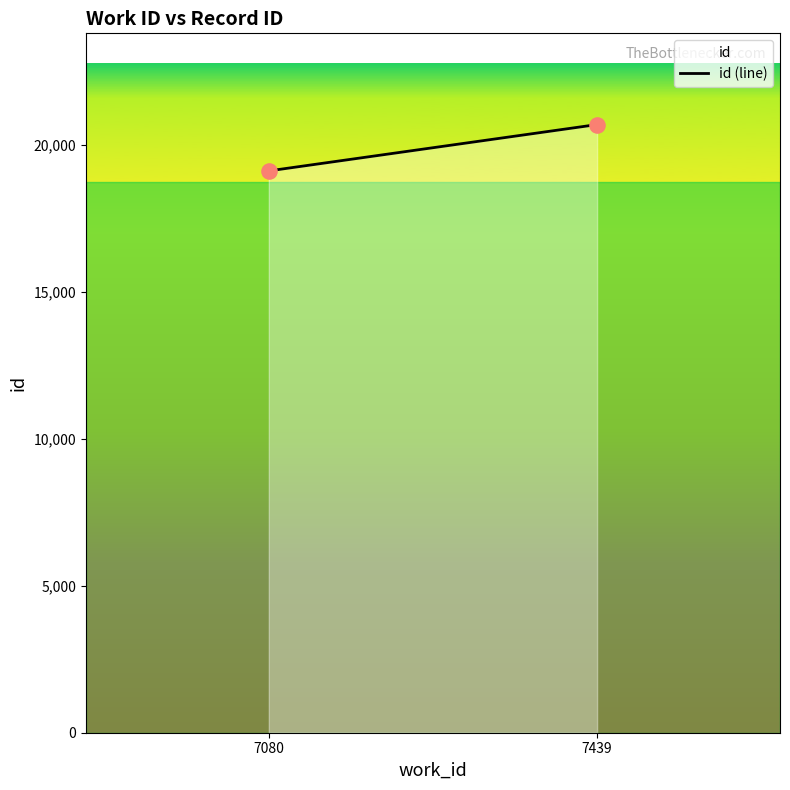

What is the range of X values (max minus min)?

359.0